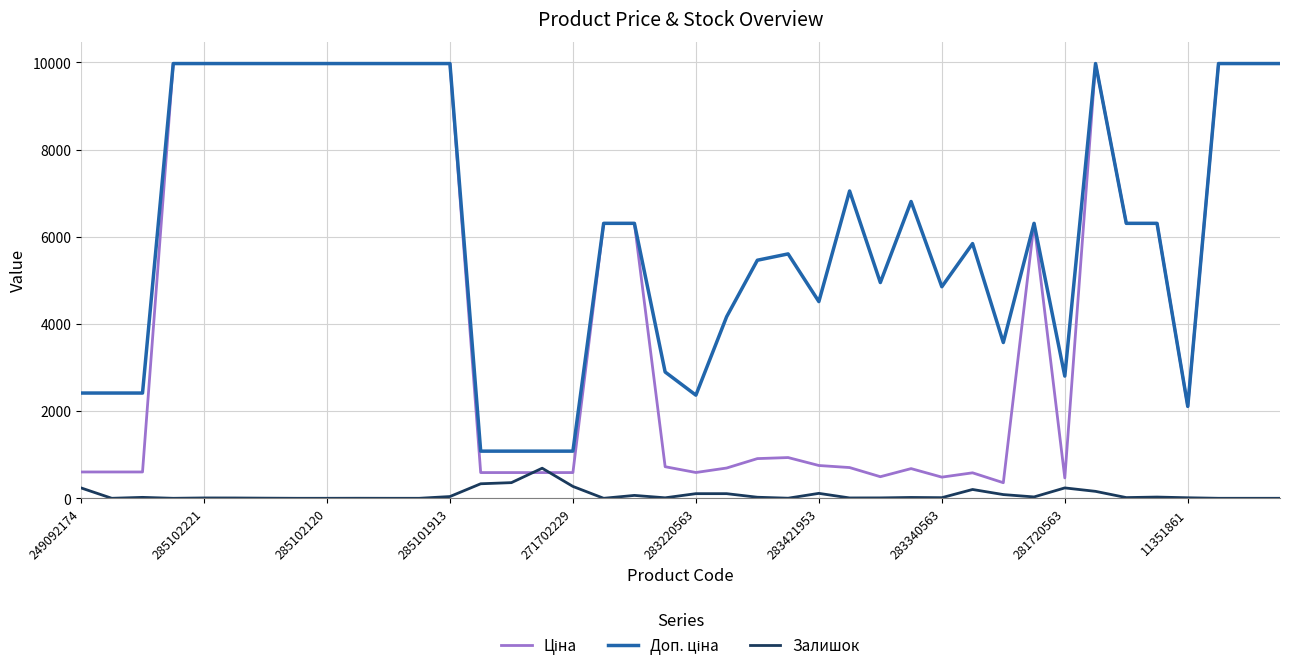

What is the maximum value shown in the chart?

9975.0